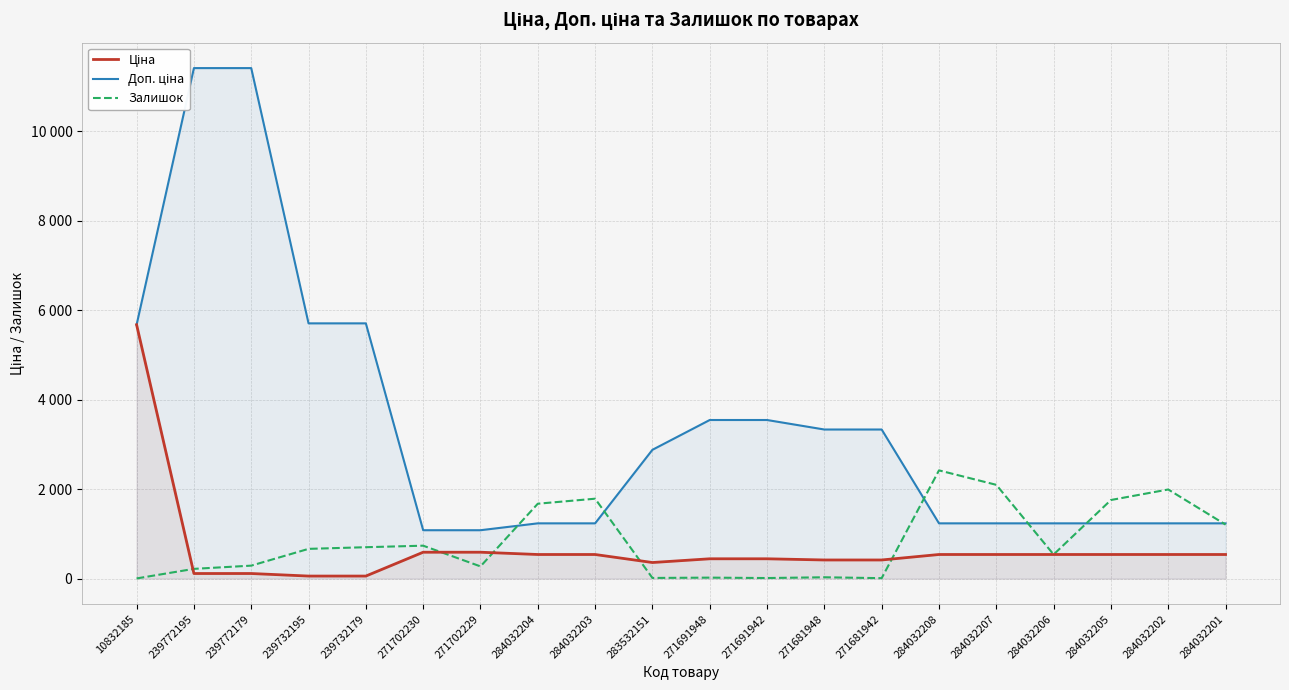

What is the sum of all Залишок values?

16448.0